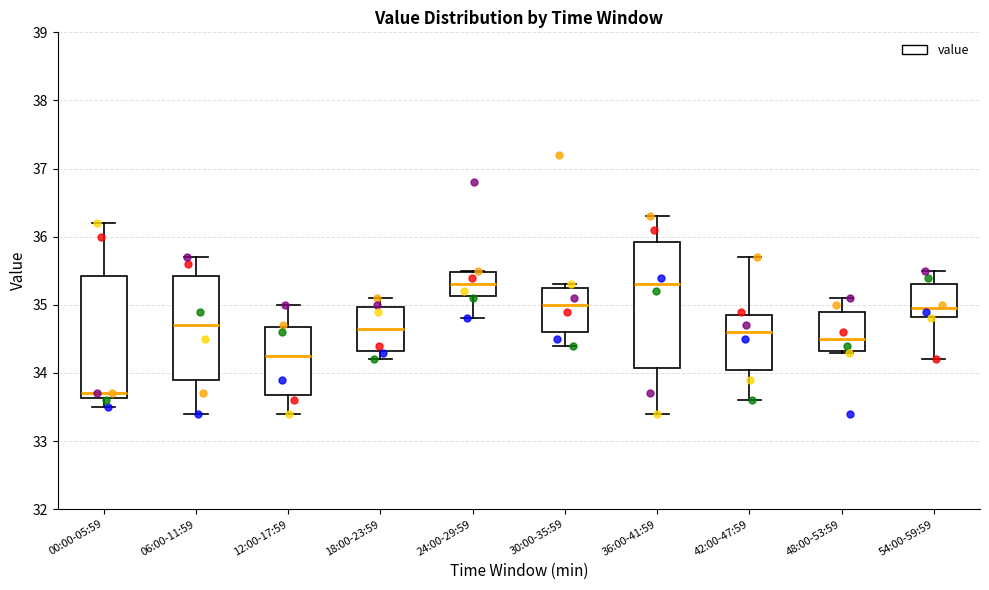

Reading left to right, read every box against the y-axis: the position of its median line, the range the box covers, and the ends of its whiskers. The values are not printed on the chart, so give them approximately, as read against the axis.

00:00-05:59: median 33.7, box 33.6 to 35.4, whiskers 33.5 to 36.2
06:00-11:59: median 34.7, box 33.9 to 35.4, whiskers 33.4 to 35.7
12:00-17:59: median 34.3, box 33.7 to 34.7, whiskers 33.4 to 35.0
18:00-23:59: median 34.7, box 34.3 to 35.0, whiskers 34.2 to 35.1
24:00-29:59: median 35.3, box 35.1 to 35.5, whiskers 34.8 to 35.5
30:00-35:59: median 35.0, box 34.6 to 35.3, whiskers 34.4 to 35.3 (just above the box's upper edge)
36:00-41:59: median 35.3, box 34.1 to 35.9, whiskers 33.4 to 36.3
42:00-47:59: median 34.6, box 34.1 to 34.9, whiskers 33.6 to 35.7
48:00-53:59: median 34.5, box 34.3 to 34.9, whiskers 34.3 to 35.1
54:00-59:59: median 35.0, box 34.8 to 35.3, whiskers 34.2 to 35.5